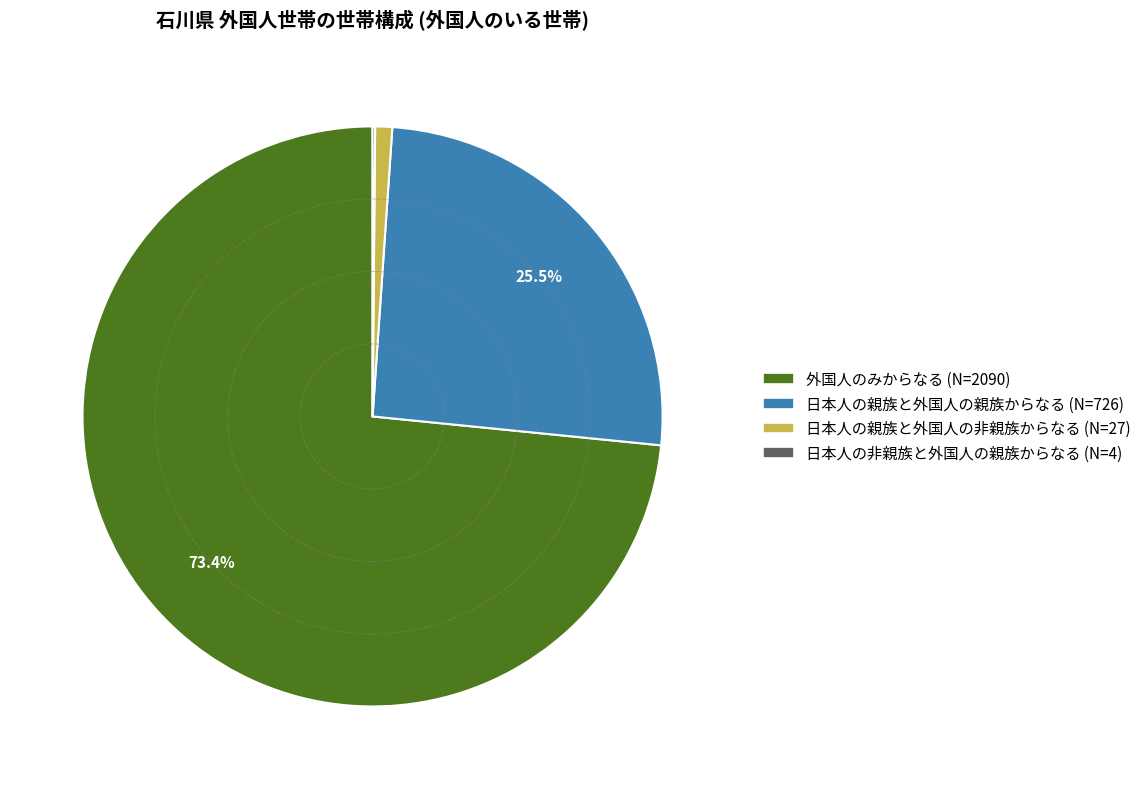

Is there any slice that represents more than half of the pie?

Yes